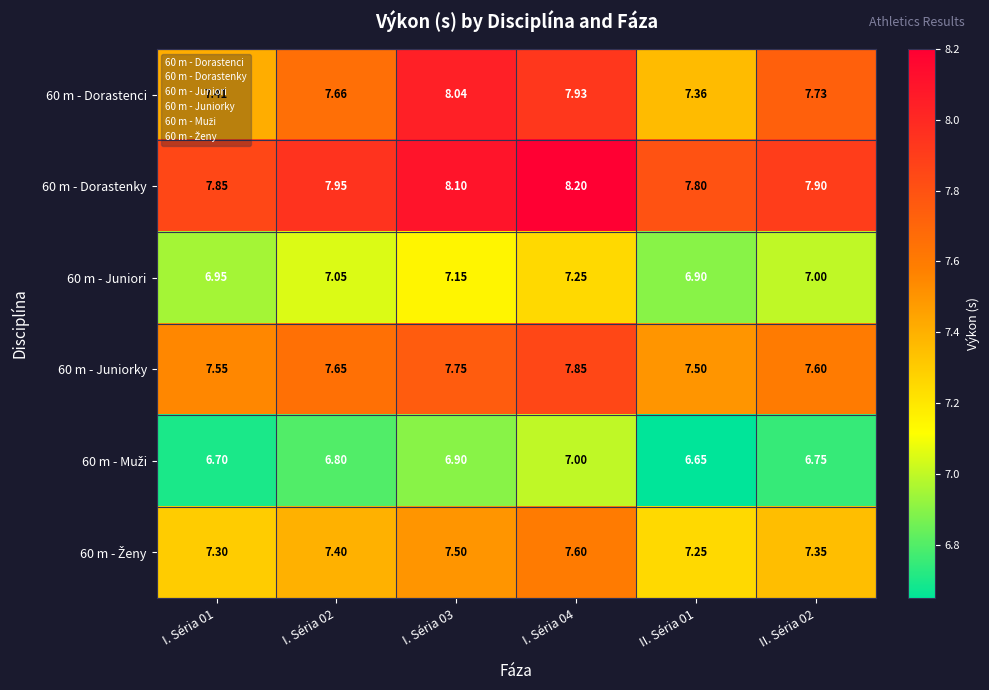

Is the value of 60 m - Dorastenky at I. Séria 02 greater than the value of 60 m - Juniorky at I. Séria 03?

Yes